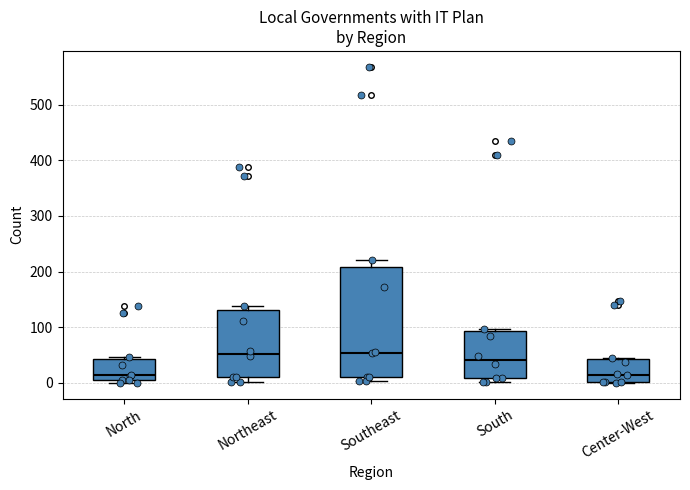

Where is the upper edge of the box for North on the y-axis? The values are not printed on the chart, so give them approximately, as read against the axis.

40